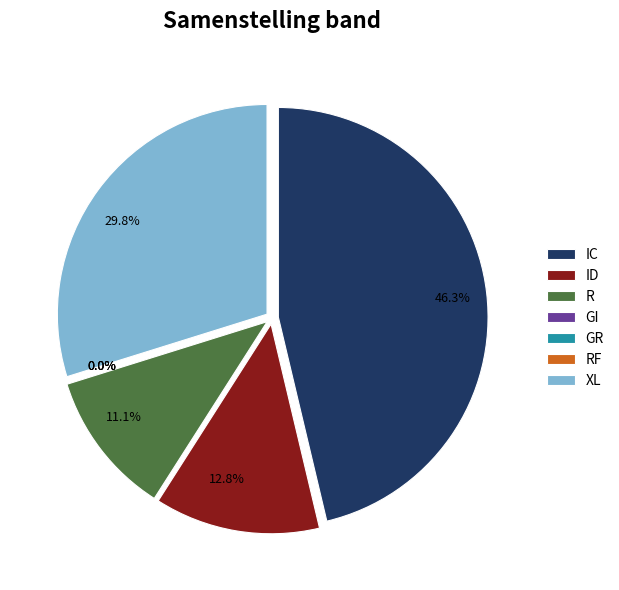

Rank the categories by value from highest to lowest.

IC, XL, ID, R, RF, GI, GR